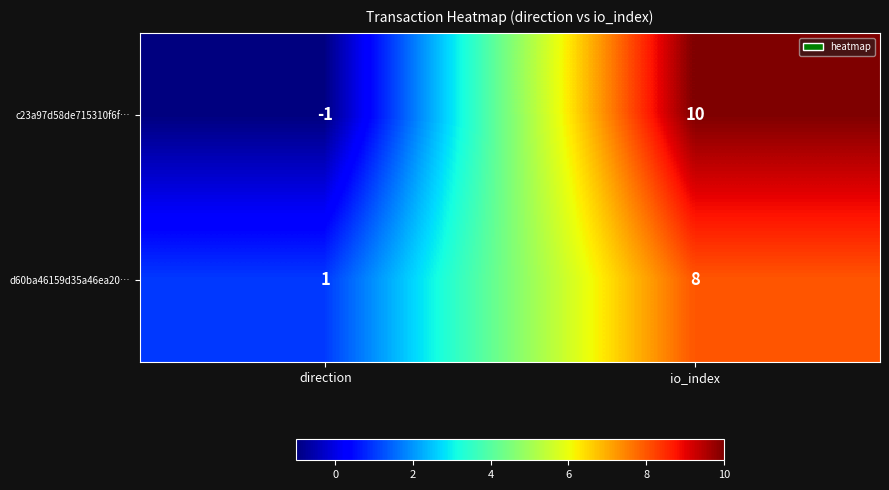

What is the greatest value displayed?

10